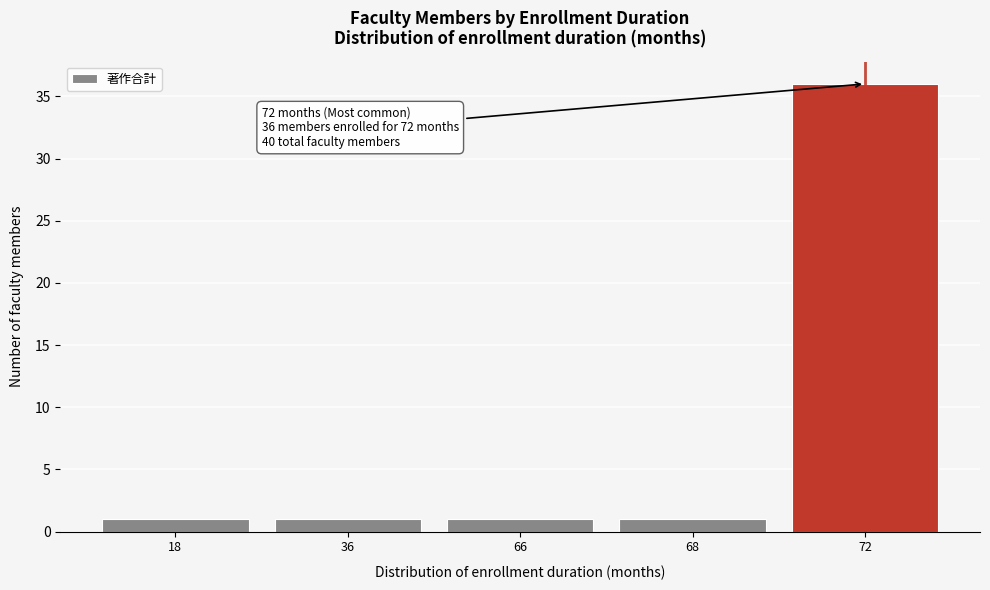

Reading left to right, list all the values displayed in this chart.

1	1	1	1	36